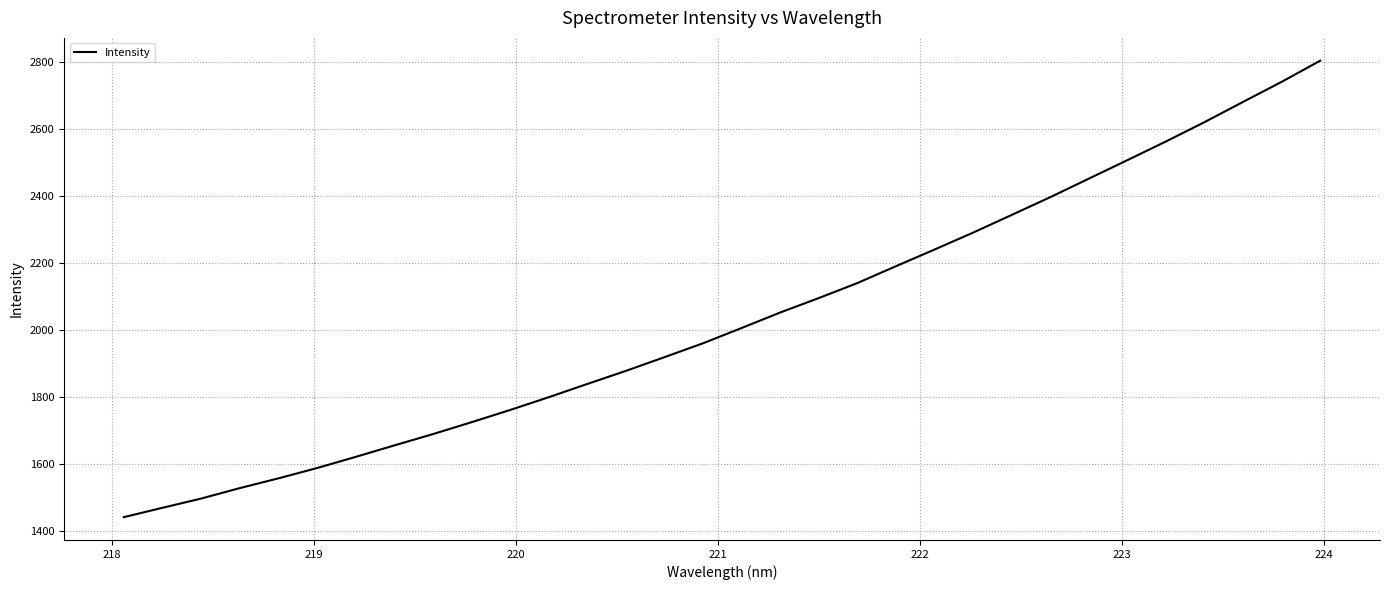

What is the smallest value displayed?

1441.3